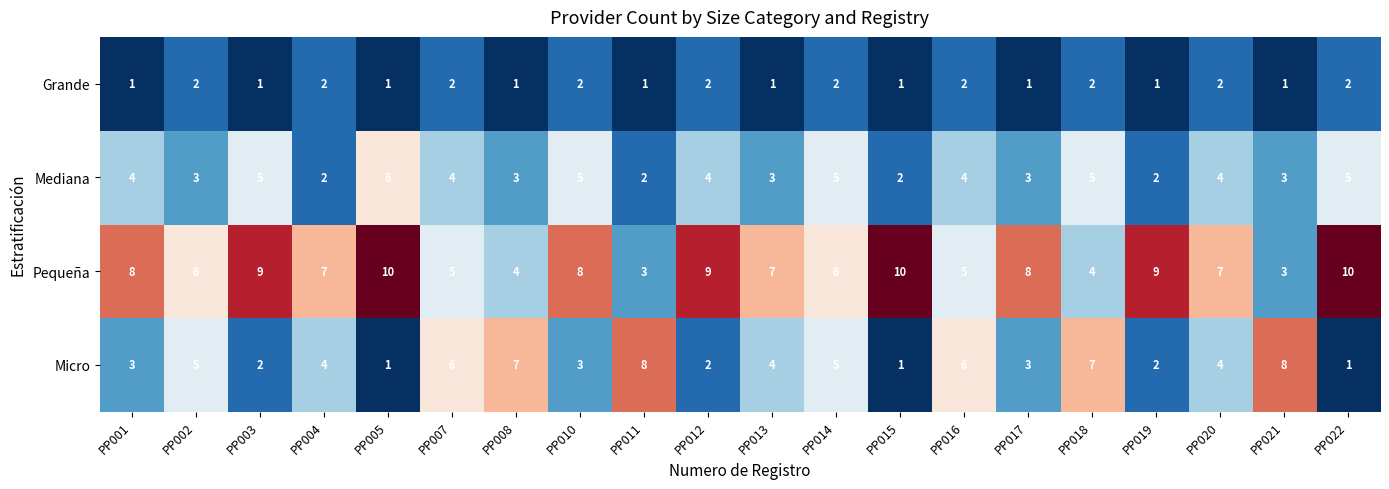

What is the sum of the Grande values at PP007 and PP019?

3